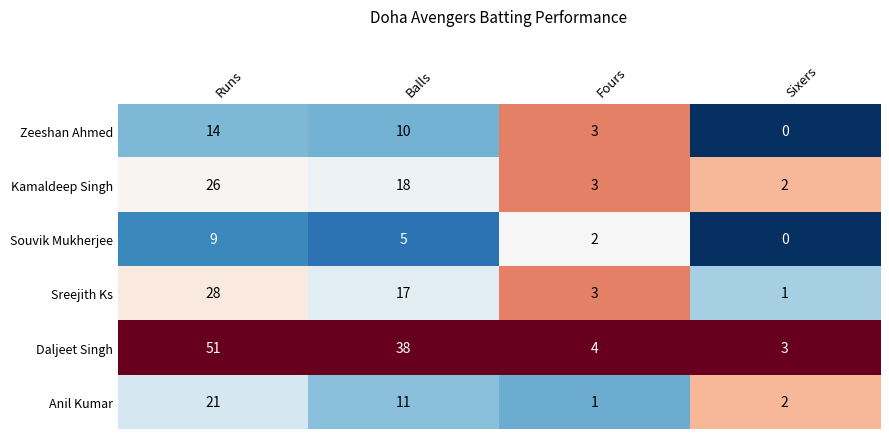

Reading left to right, extract all data points from this chart.

Zeeshan Ahmed: 14	10	3	0
Kamaldeep Singh: 26	18	3	2
Souvik Mukherjee: 9	5	2	0
Sreejith Ks: 28	17	3	1
Daljeet Singh: 51	38	4	3
Anil Kumar: 21	11	1	2